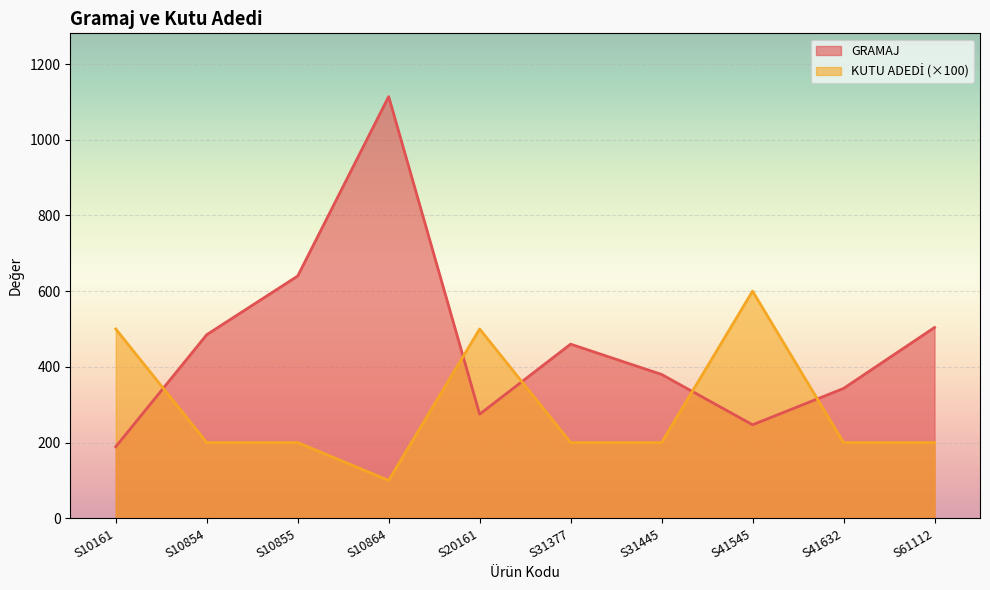

What is the sum of all GRAMAJ values?

4637